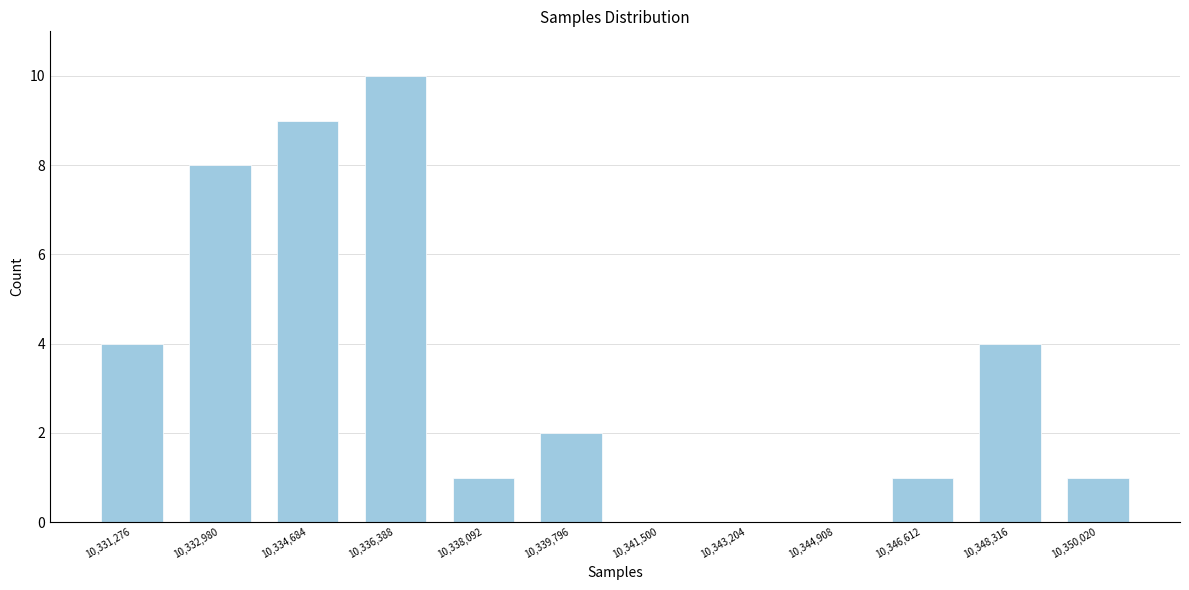

Reading right to left, transcribe all the data shown in this chart.

10,350,020=1	10,348,316=4	10,346,612=1	10,344,908=0	10,343,204=0	10,341,500=0	10,339,796=2	10,338,092=1	10,336,388=10	10,334,684=9	10,332,980=8	10,331,276=4